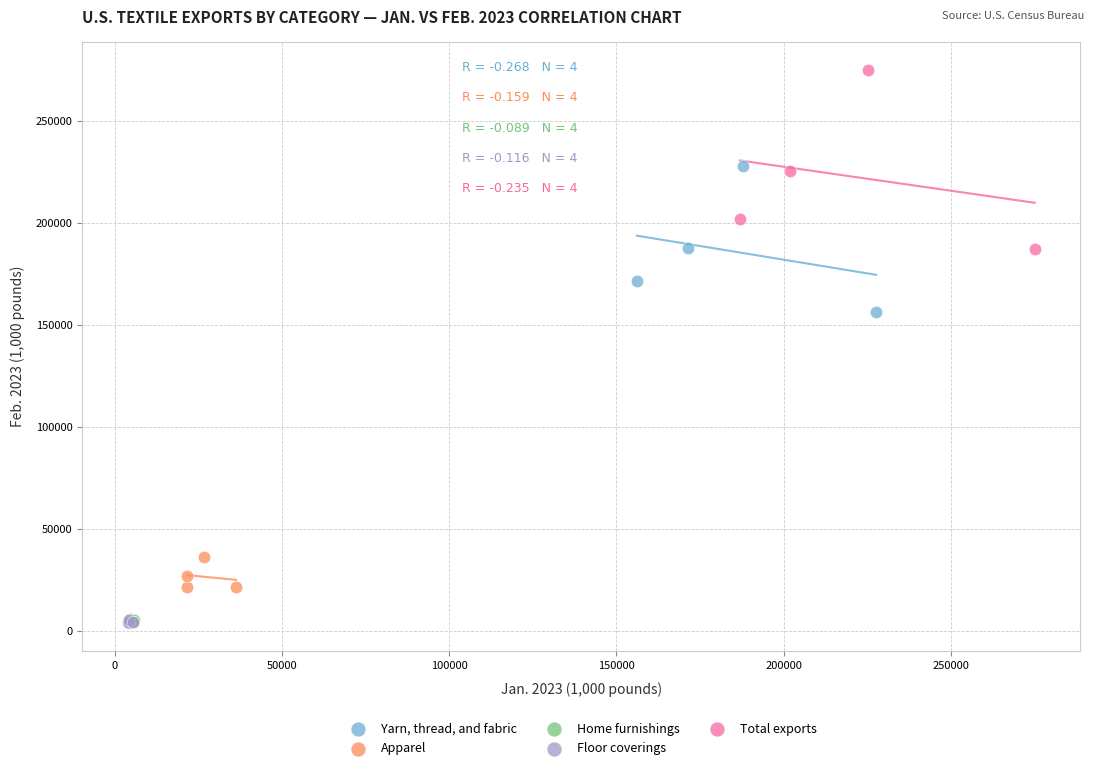

Which series has the widest spread of Y values?

Total exports